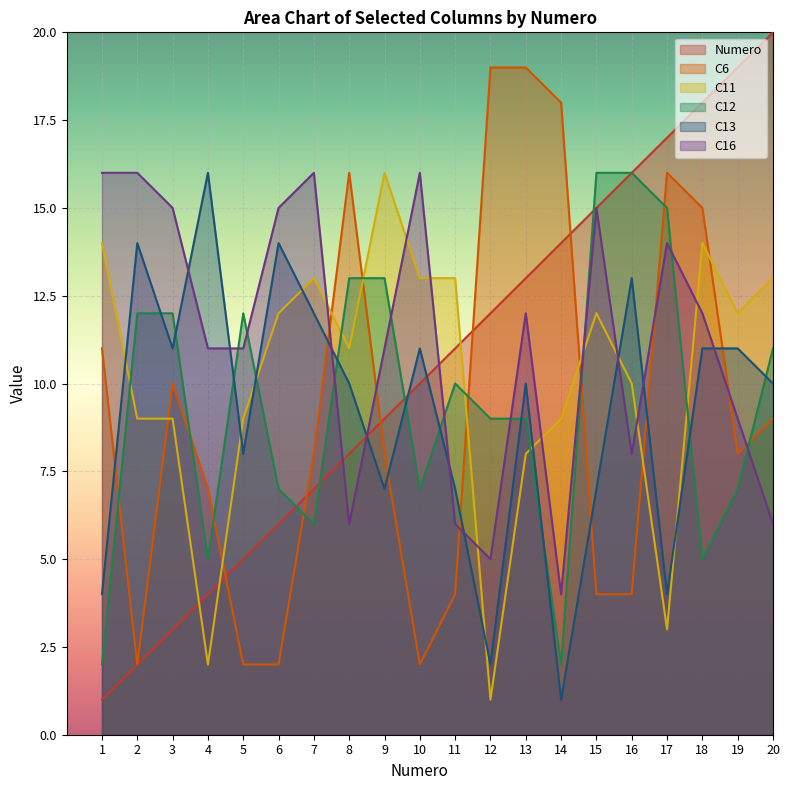

What are all the series names shown in the legend?

Numero, C6, C11, C12, C13, C16